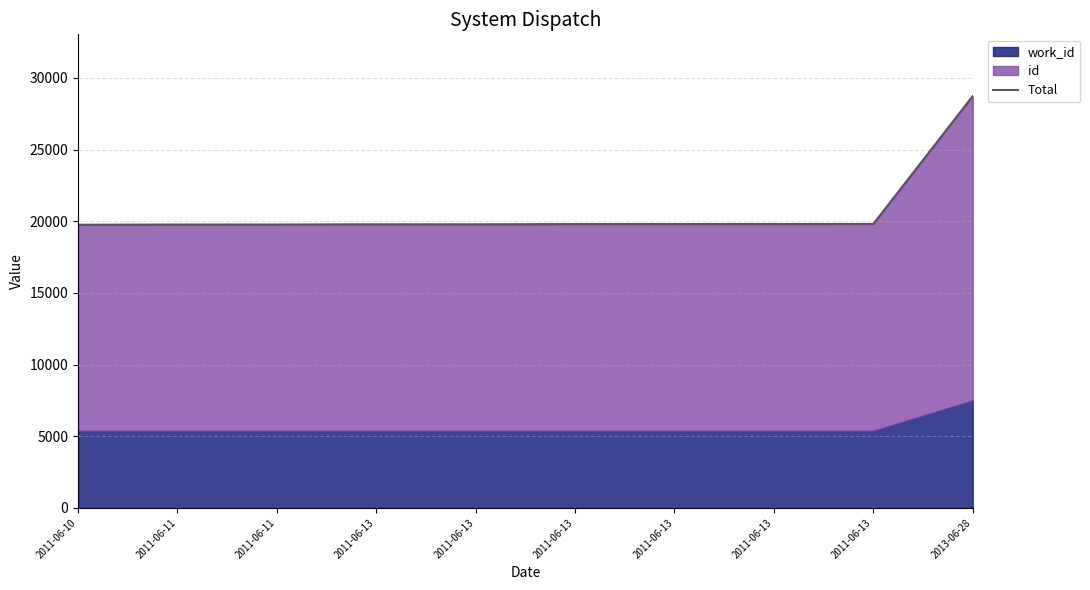

Rank the categories by value from highest to lowest.

2013-06-28, 2011-06-13, 2011-06-13, 2011-06-13, 2011-06-13, 2011-06-13, 2011-06-13, 2011-06-11, 2011-06-11, 2011-06-10